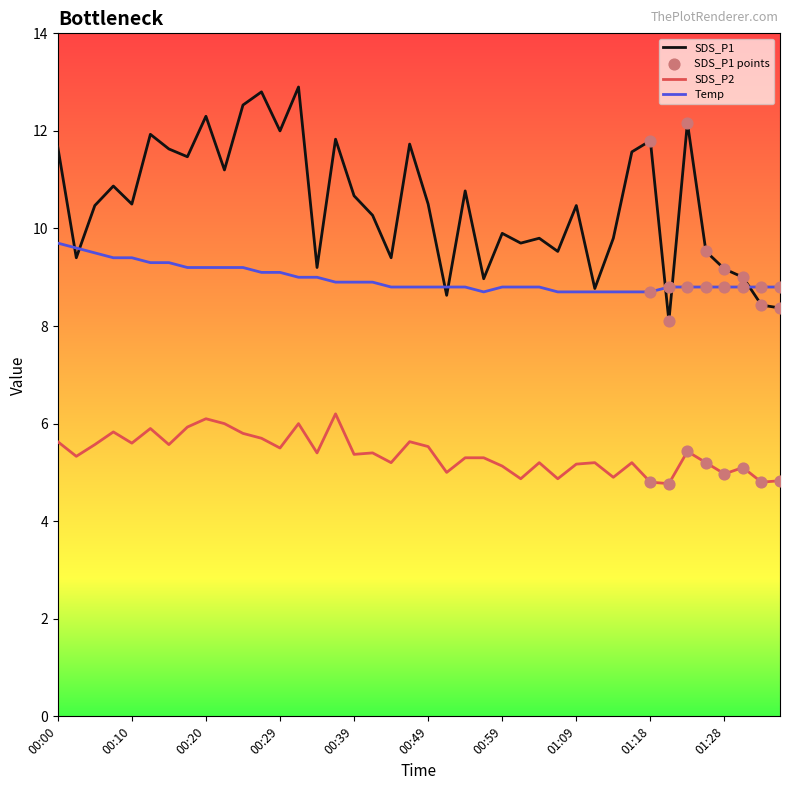

True or false: SDS_P1 and SDS_P2 cross at least once.

False